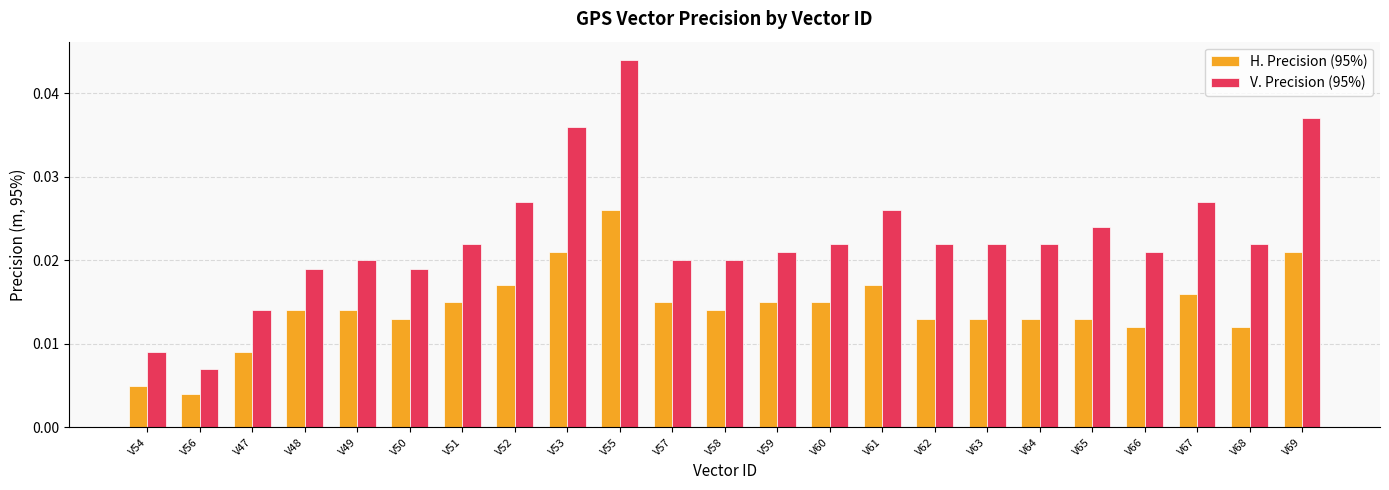

Count the V. Precision (95%) values in the range 0 to 1.

23